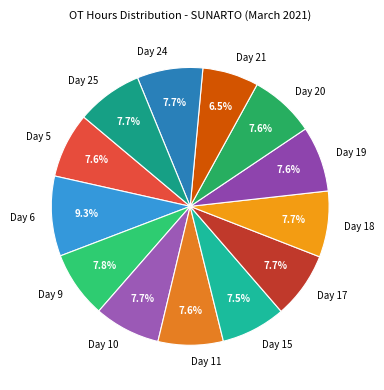

Is Day 6 the majority of the pie?

No